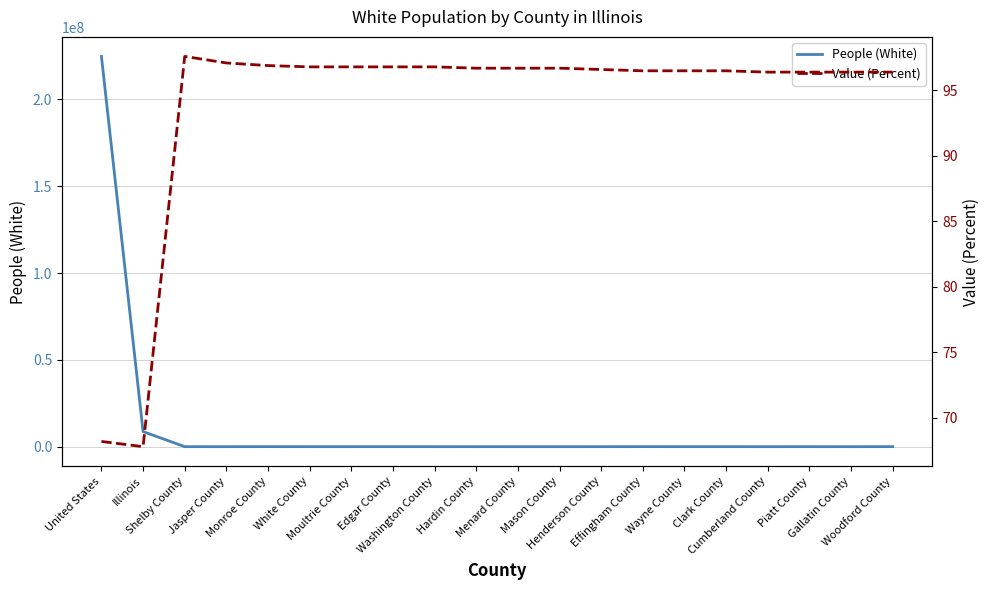

What is the difference between the People (White) values at Jasper County and Shelby County?

11593